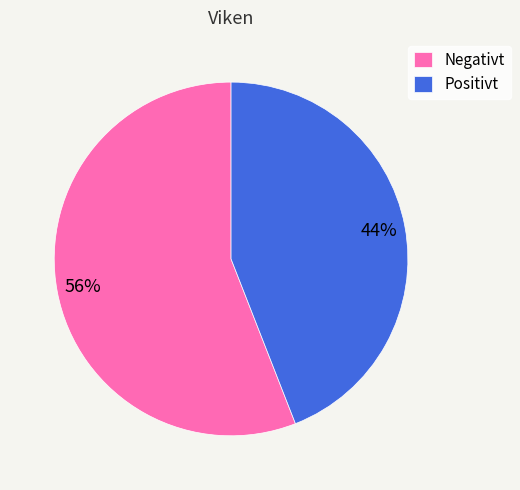

What is the ratio of the value at Positivt to the value at Negativt?

0.8